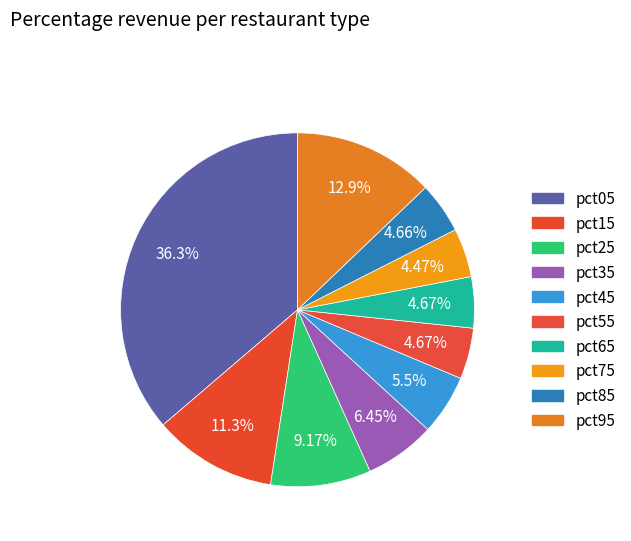

True or false: pct95 accounts for 22% of the total.

False